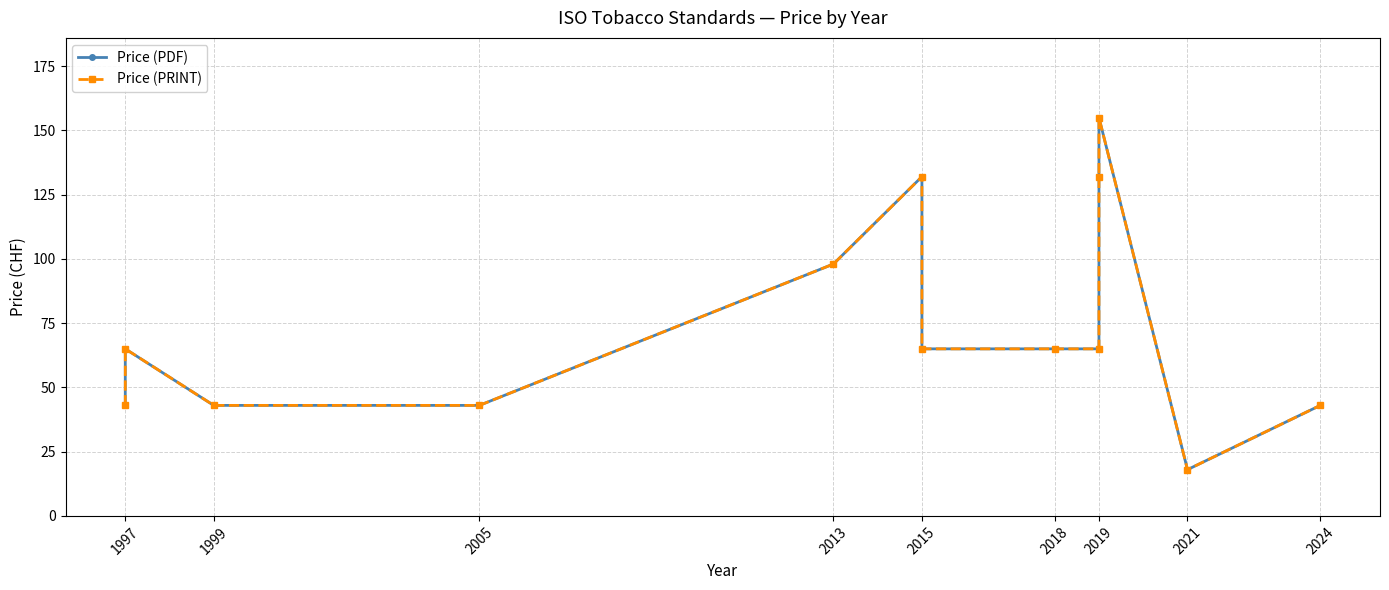

Is it true that Price (PRINT) equals 207 at 2019?

False